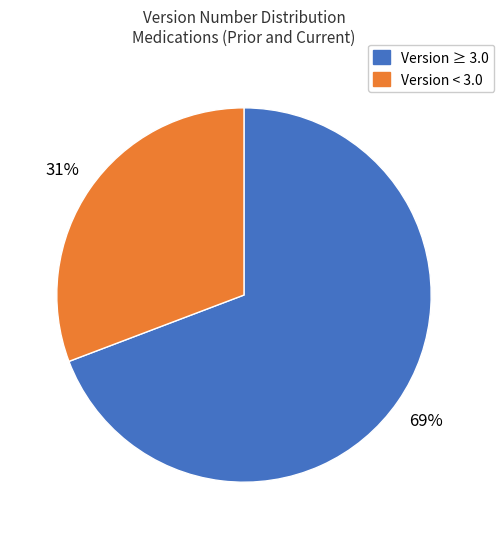

Is there a majority slice in this chart?

Yes